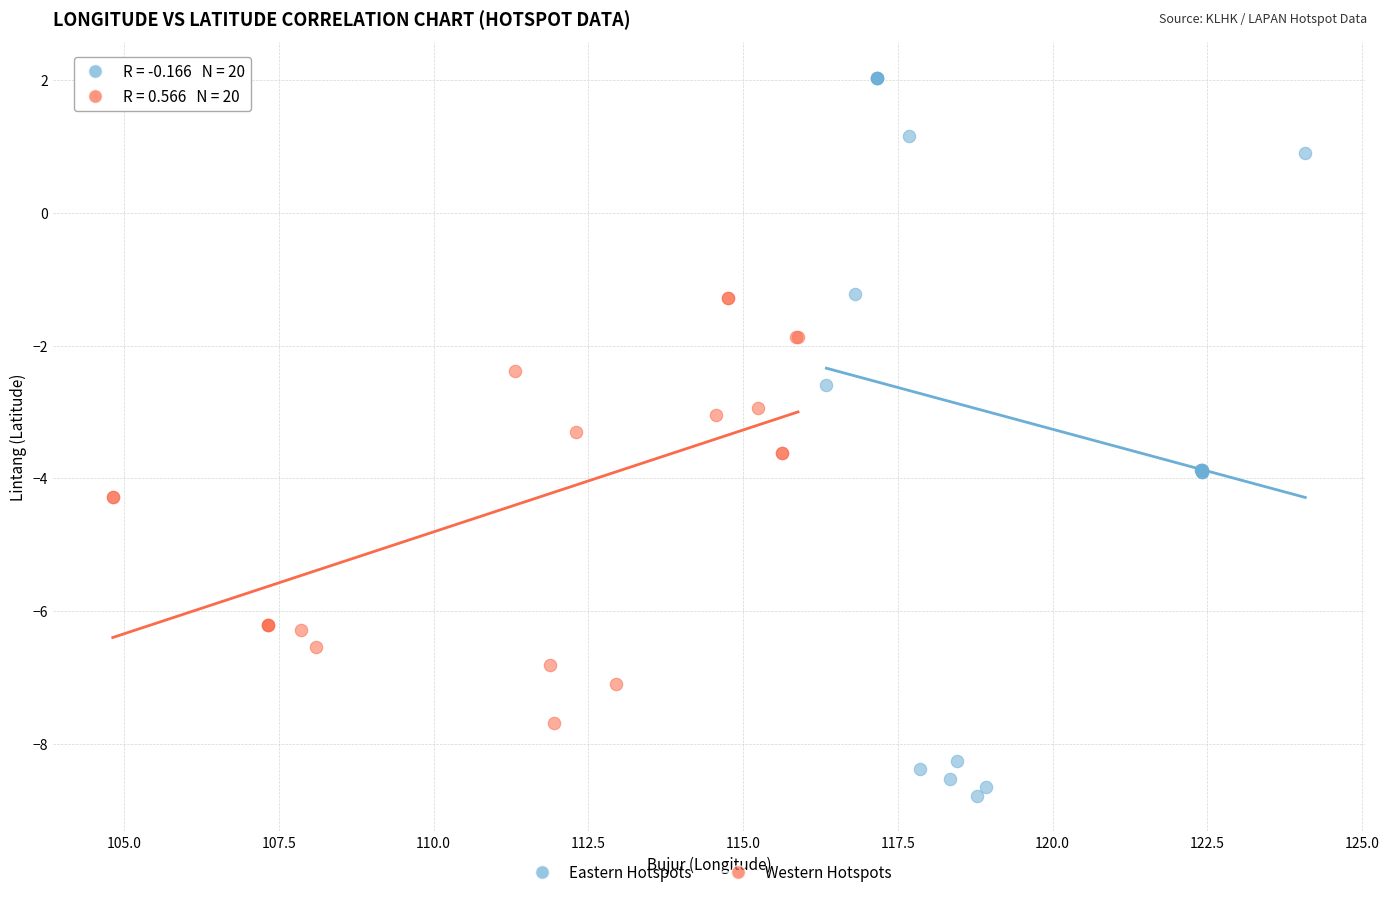

Which series has the widest spread of Y values?

Eastern Hotspots